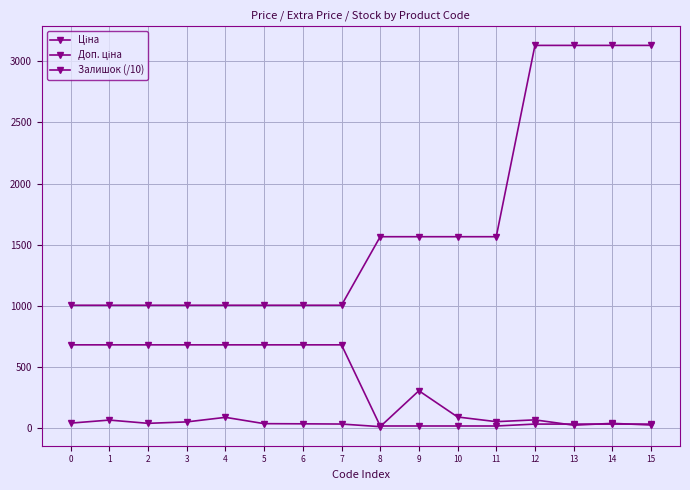

Is it true that Доп. ціна equals 4446.2 at 12?

False